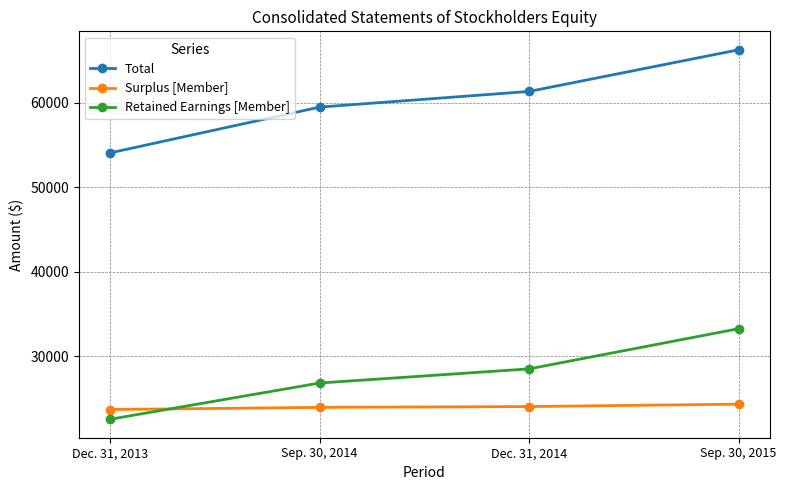

What is the maximum value for Surplus [Member]?

24308